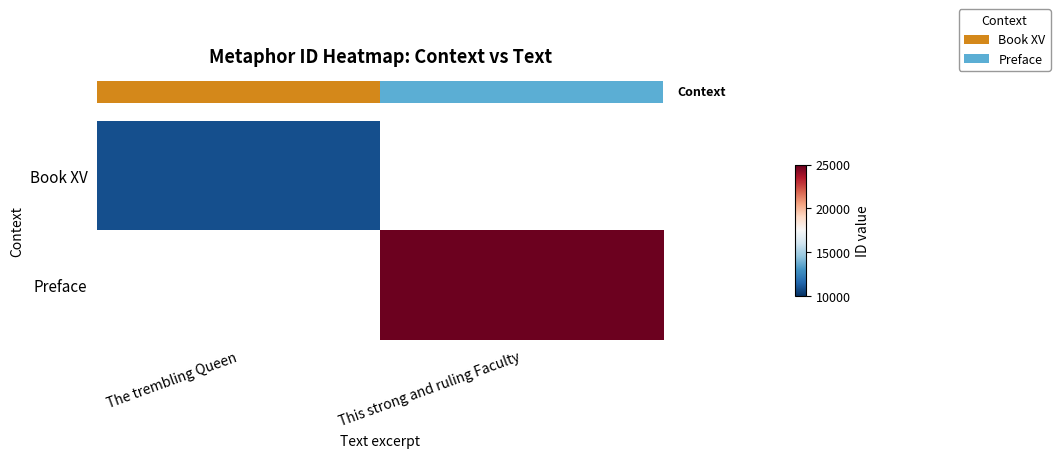

Count the number of data series in this chart.

2